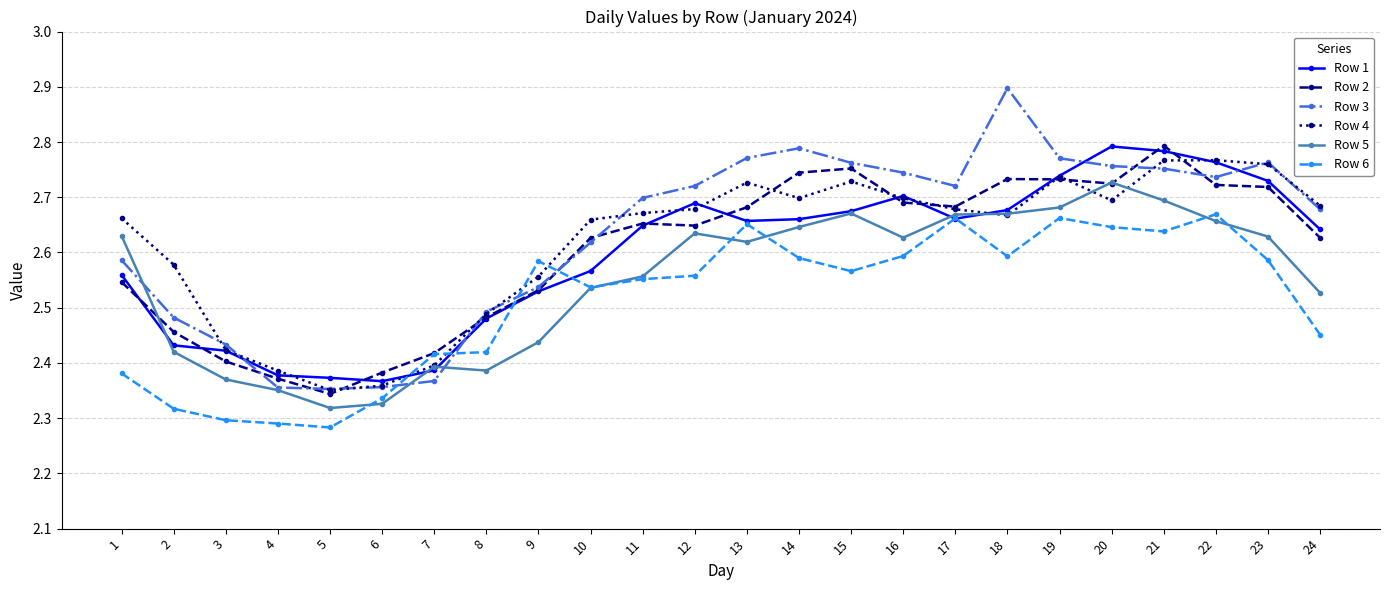

True or false: Row 4 and Row 6 cross at least once.

True